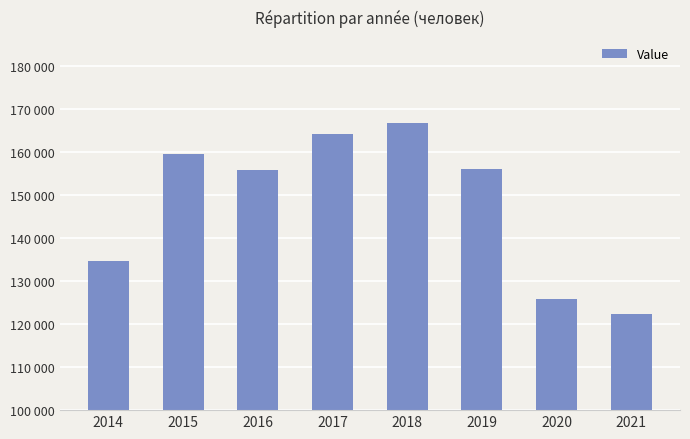

What is the sum of the values at 2020 and 2017?

289875